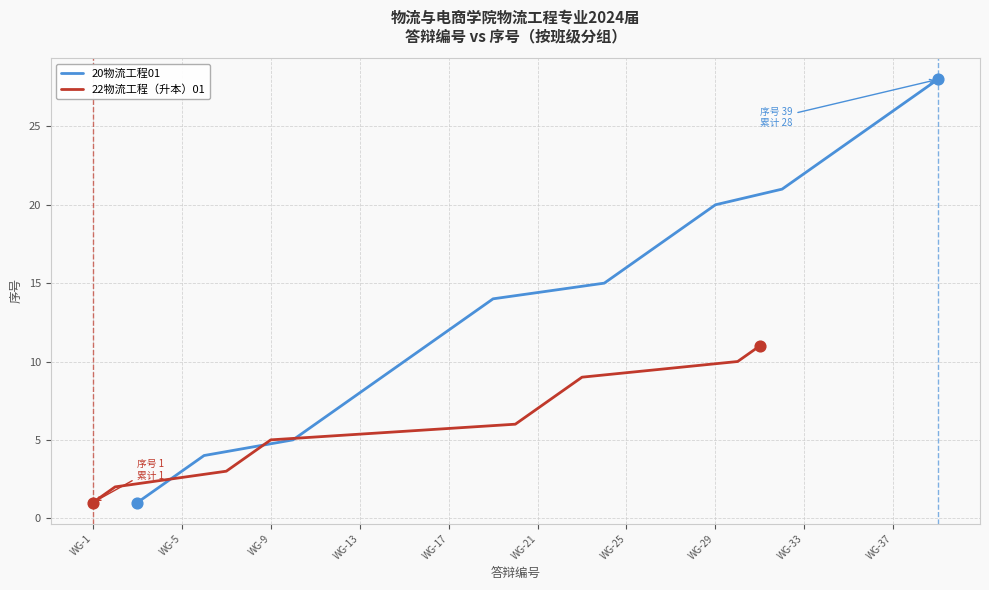

Between WG-22 and WG-11, which is larger?

WG-22